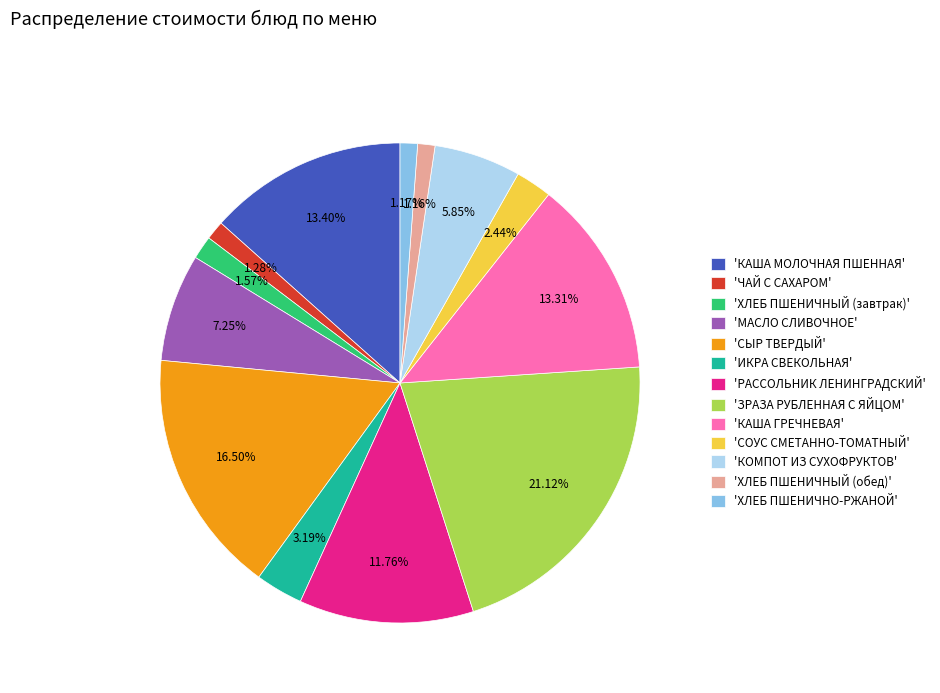

How many slices are in this pie chart?

13